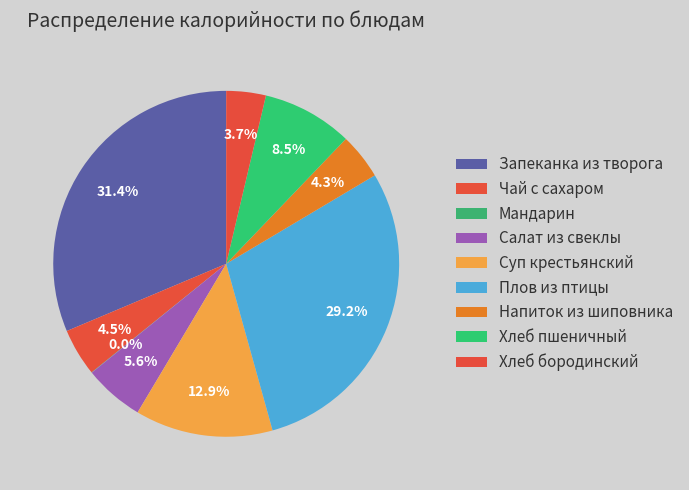

Does Мандарин account for over 50% of the chart?

No